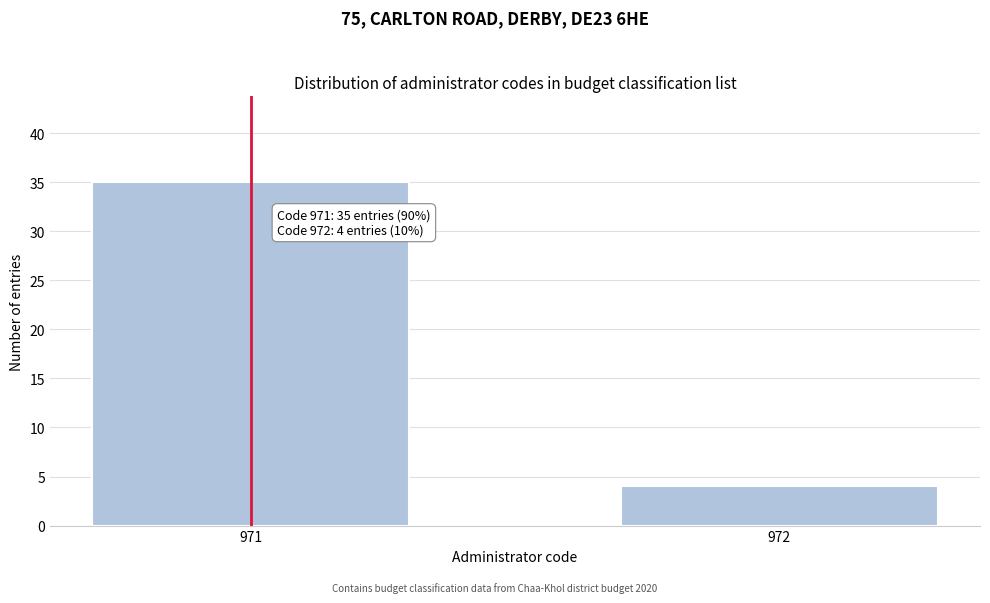

Reading left to right, extract all data points from this chart.

971=35	972=4